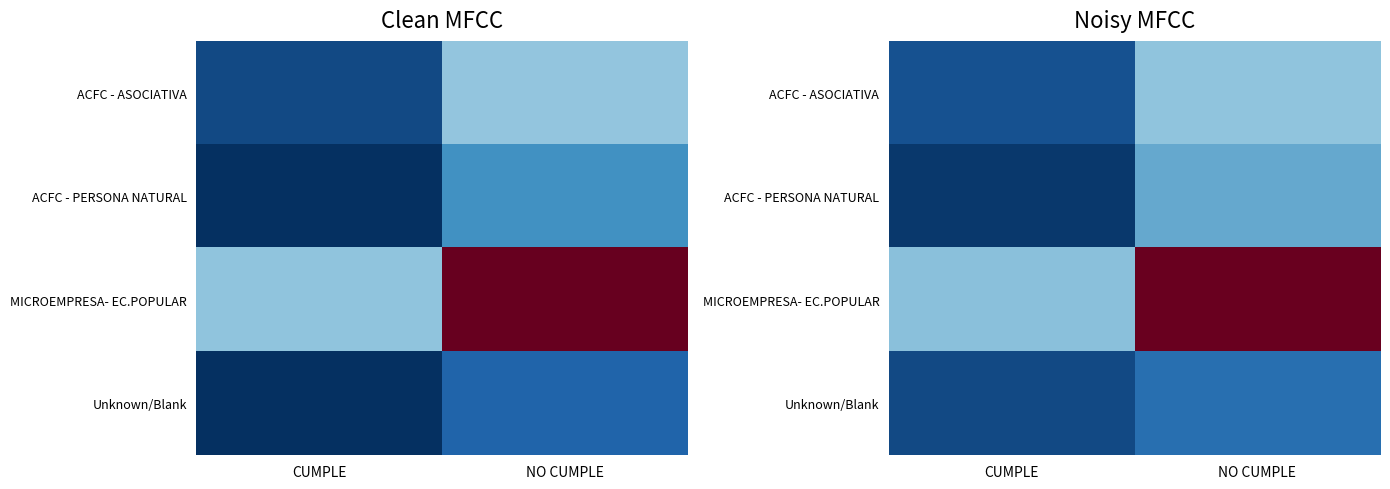

Which label corresponds to the largest value in the chart?

NO CUMPLE